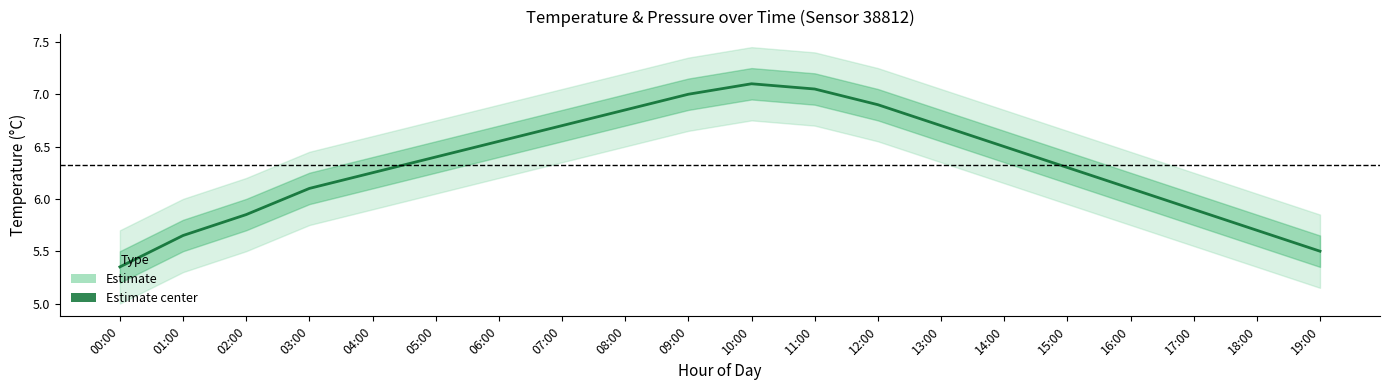

How many data points does each series have?

20